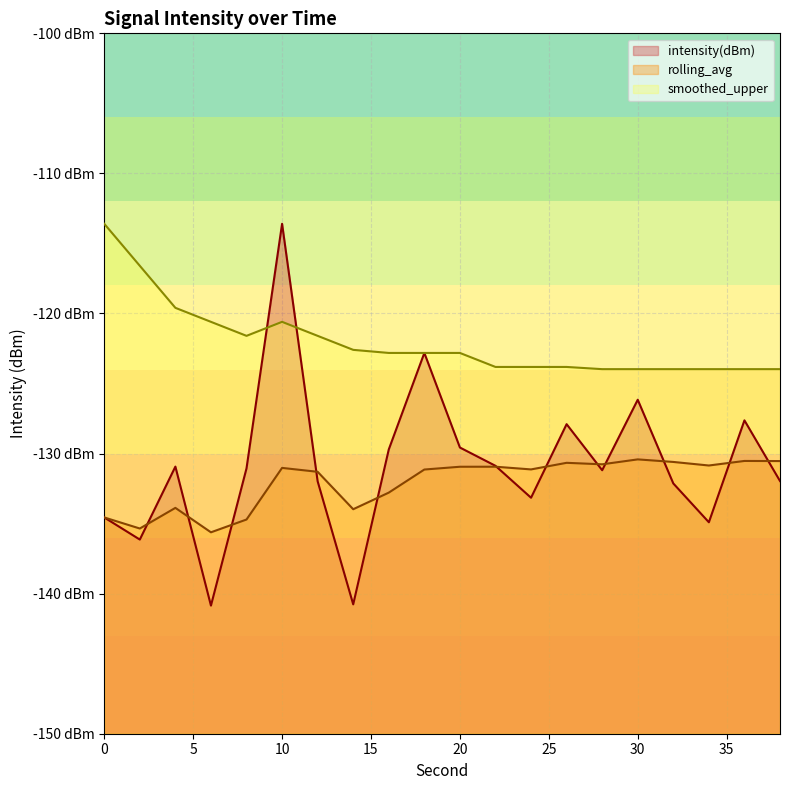

Rank the series at 16 from highest to lowest value.

smoothed_upper, intensity(dBm), rolling_avg